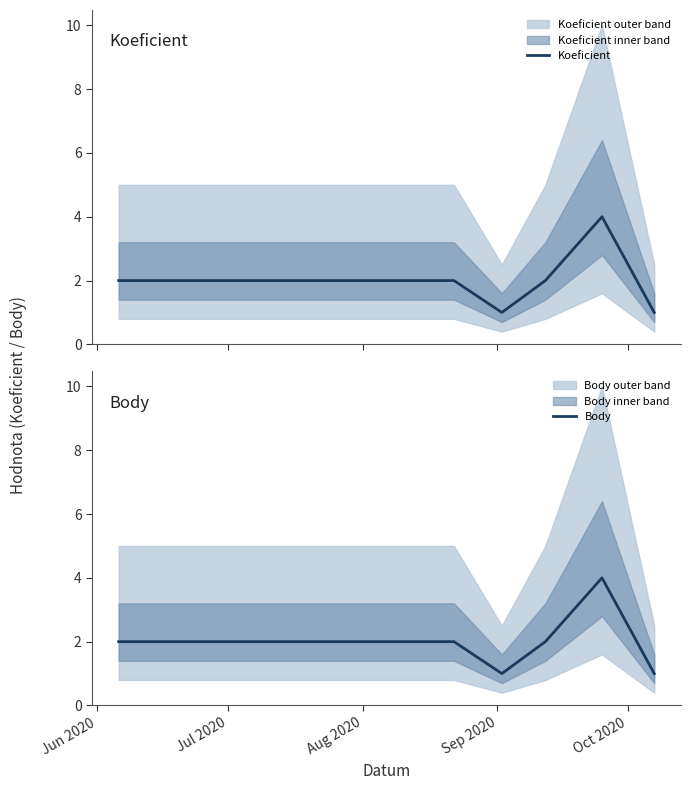

True or false: Body has more than 2 interior local peaks.

False